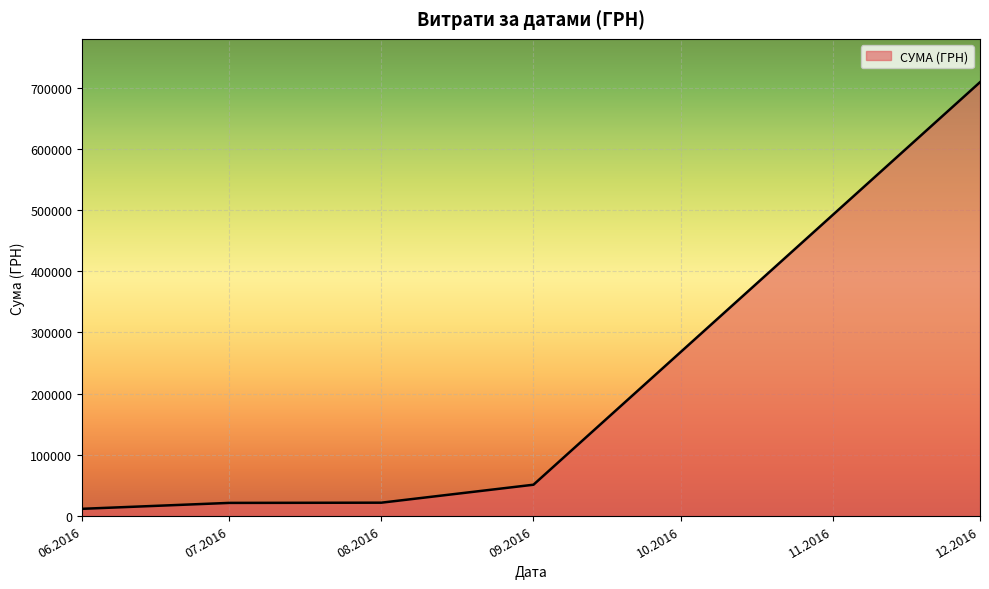

What is the difference between the maximum and minimum values?

697875.5